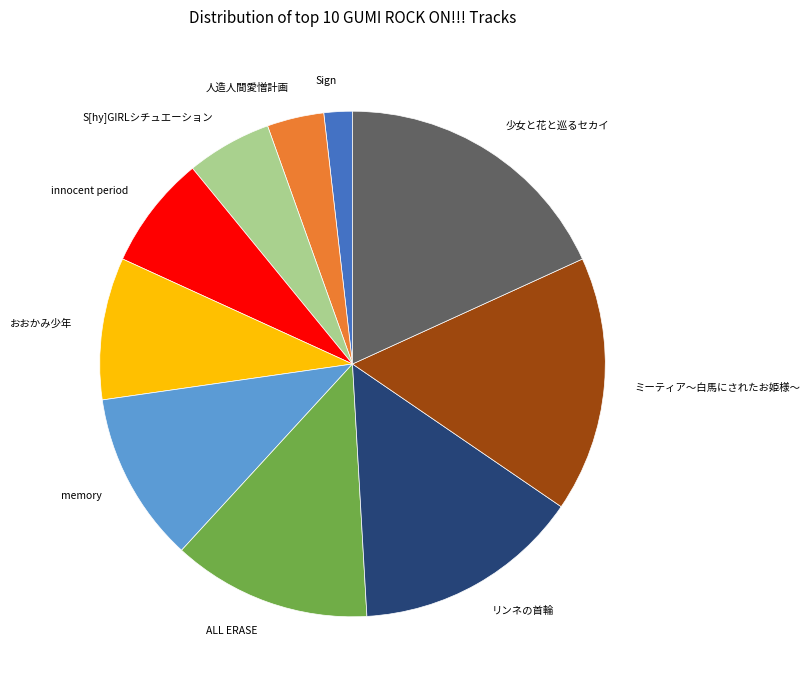

What is the ratio of the value at 少女と花と巡るセカイ to the value at ALL ERASE?

1.4